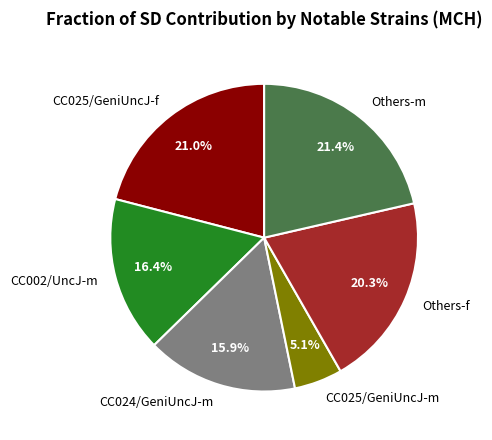

To the nearest percent, what is the average slice percentage?

17%